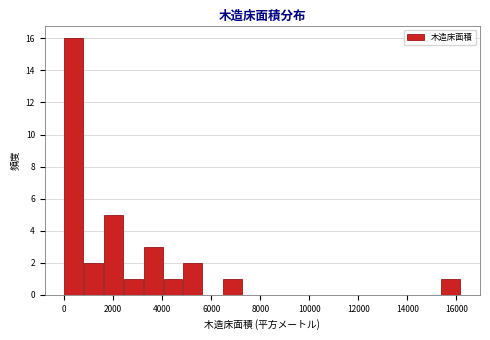

Reading left to right, transcribe this chart: for each bar, give the range it covers on the x-axis and its height. Neither the bar edges nor the heights are printed on the chart, so give them approximately, as read against the axes.

0 to 800: 16
800 to 1600: 2
1600 to 2400: 5
2400 to 3200: 1
3200 to 4000: 3
4000 to 4800: 1
4800 to 5600: 2
5600 to 6400: 0
6400 to 7200: 1
7200 to 8000: 0
8000 to 8800: 0
8800 to 9800: 0
9800 to 10600: 0
10600 to 11400: 0
11400 to 12200: 0
12200 to 13000: 0
13000 to 13800: 0
13800 to 14600: 0
14600 to 15400: 0
15400 to 16200: 1